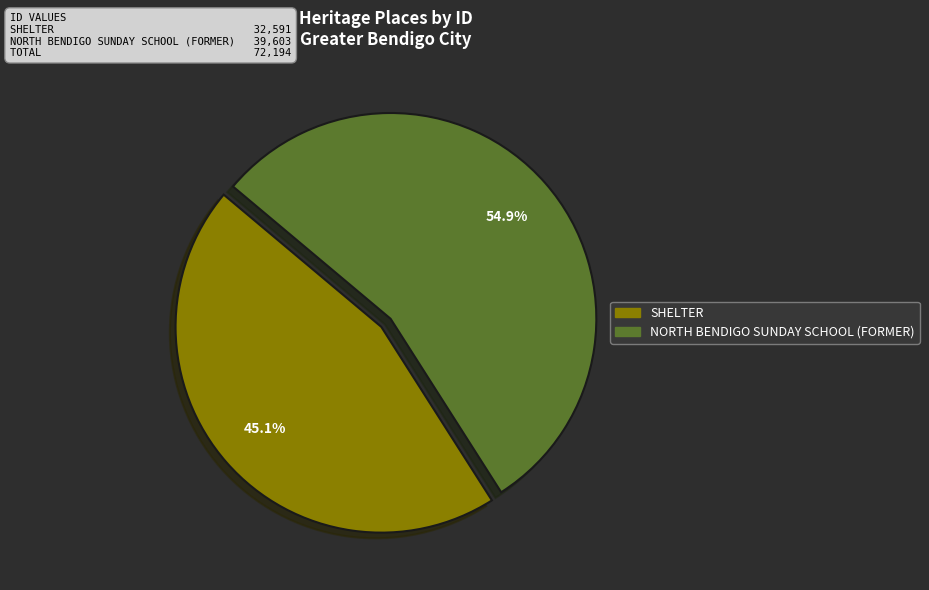

How many slices are in this pie chart?

2